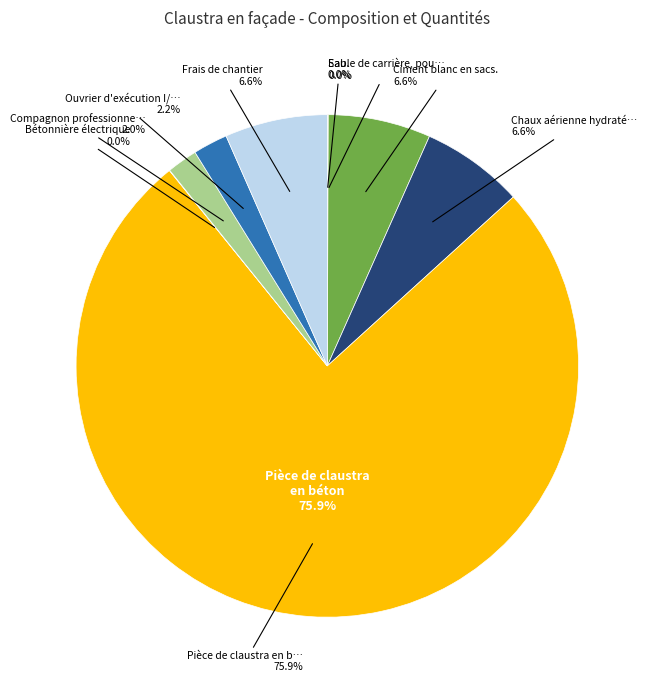

The Ciment blanc en sacs. slice represents 20% of the pie. True or false?

False